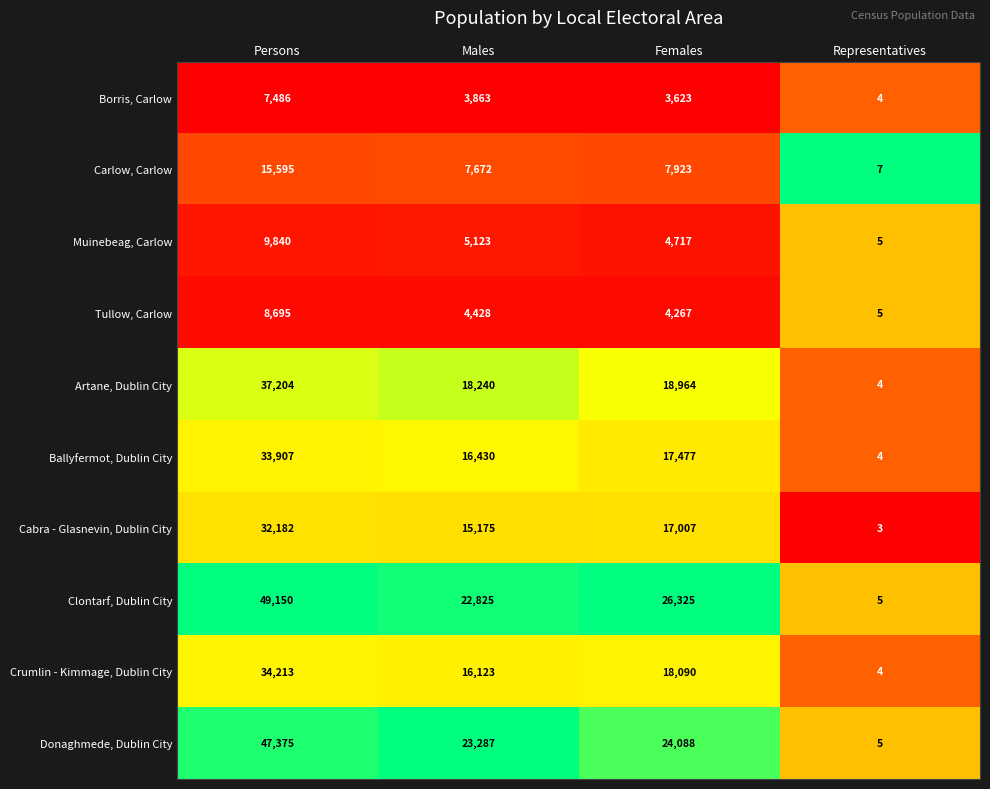

The value of Cabra - Glasnevin, Dublin City at Males is 15175. True or false?

True